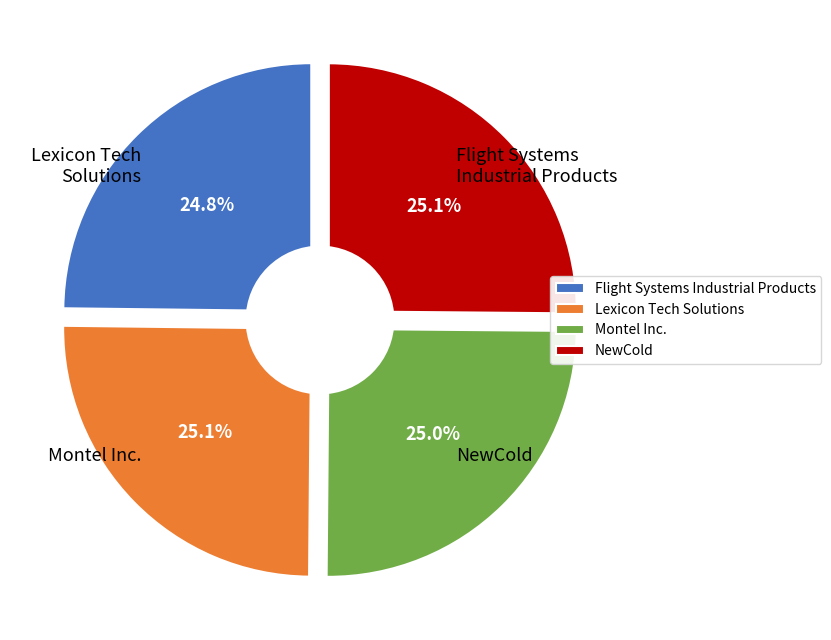

Count the number of slices in the pie.

4